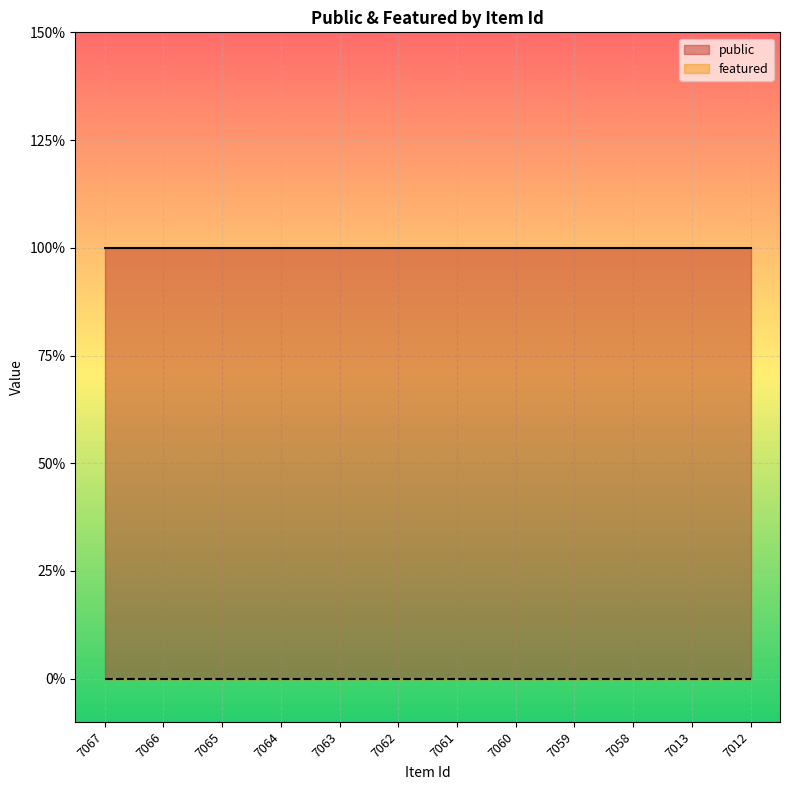

True or false: public has more than 0 interior local peaks.

False